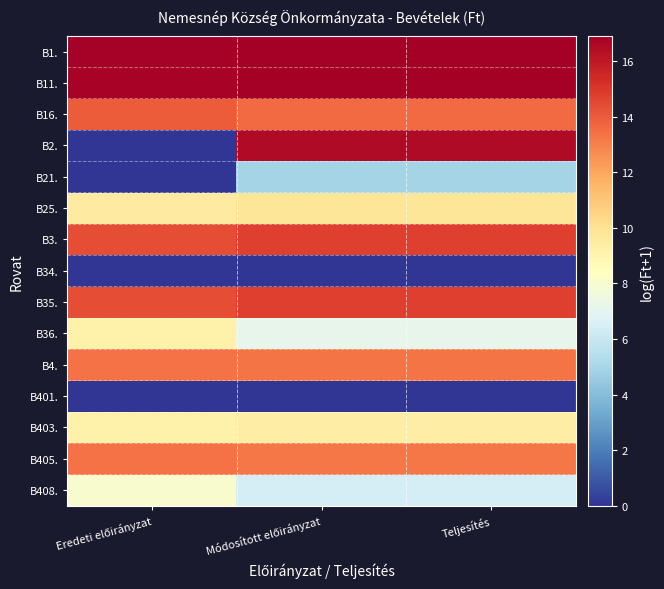

How many categories are shown in the chart?

3